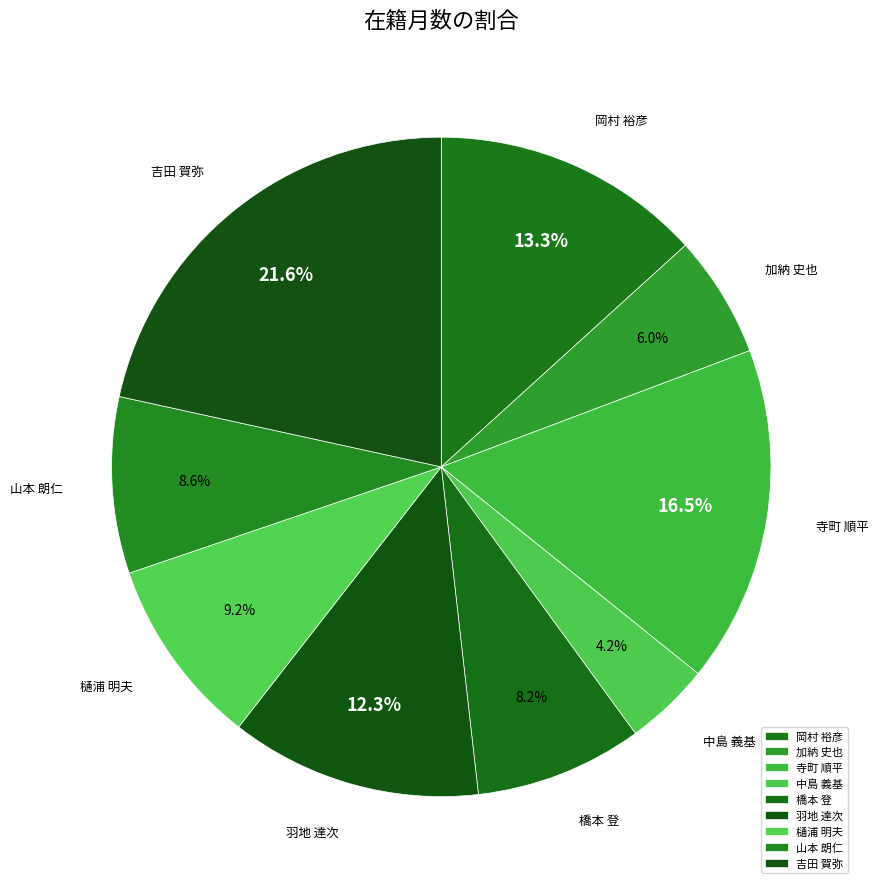

To the nearest percent, what is the difference between the largest and smallest slice percentages?

17%